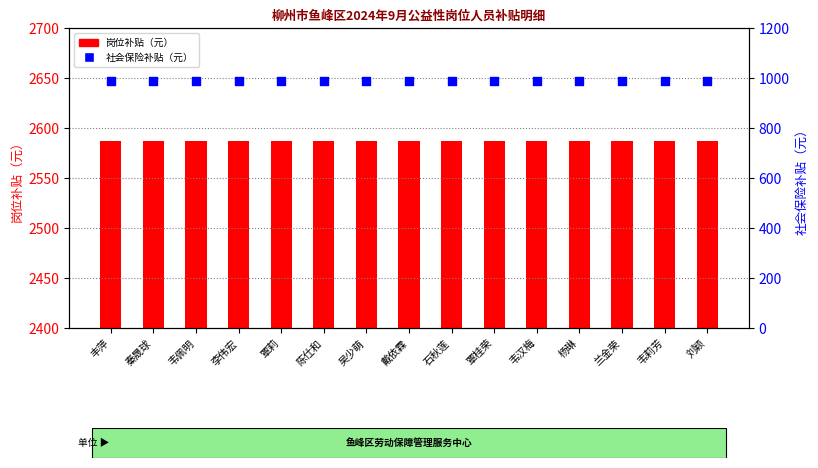

Which series contains the lowest Y value?

社会保险补贴（元）